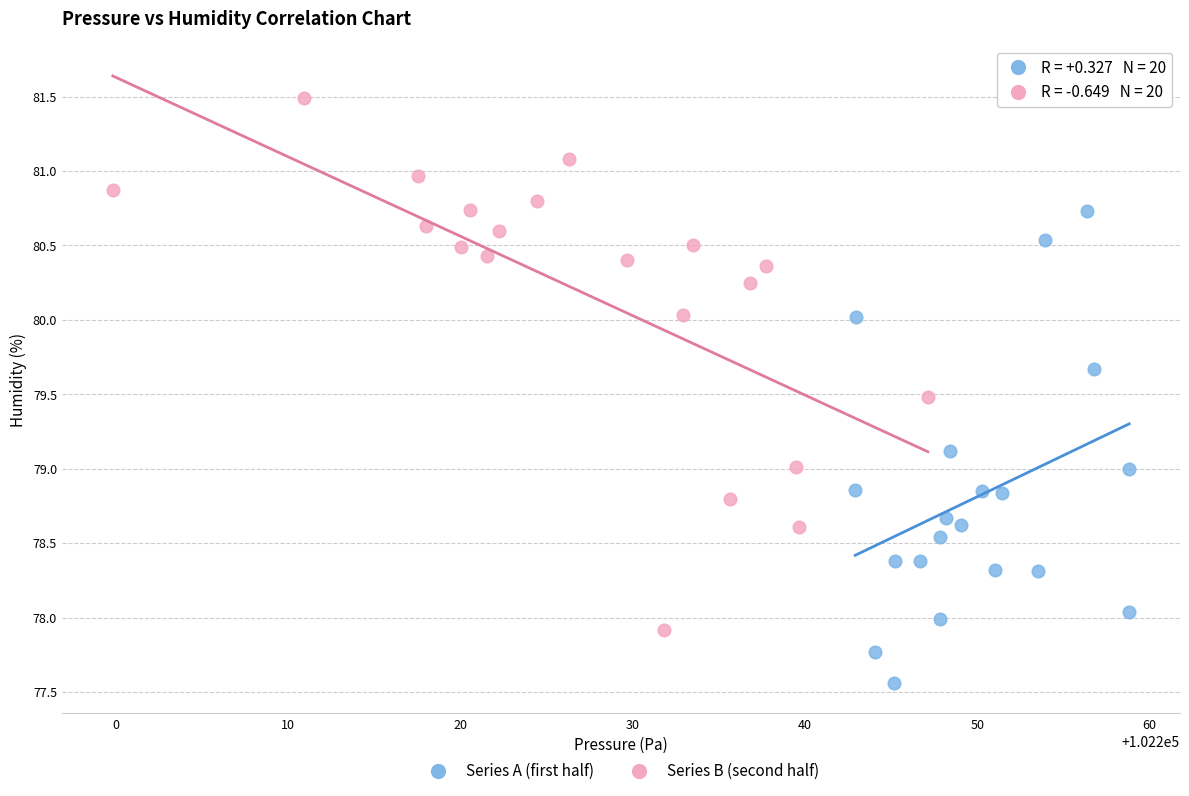

Which series contains the lowest Y value?

Series A (first half)